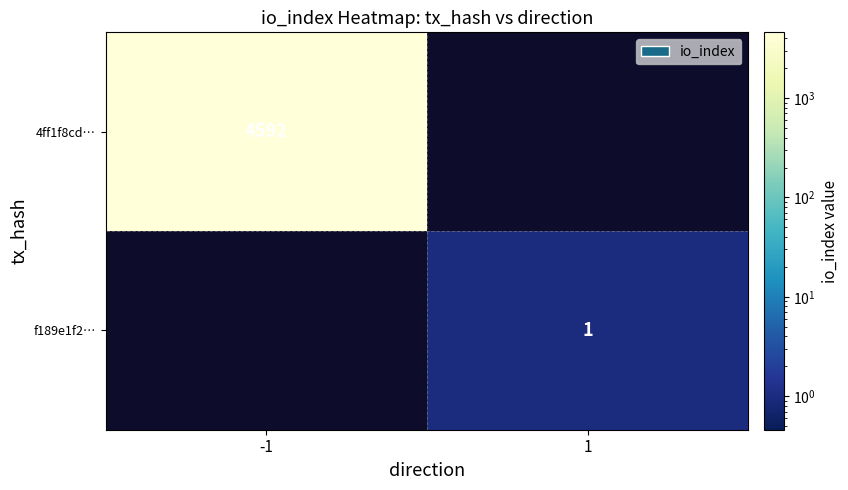

The 4ff1f8cd… series shows 7894 at -1. True or false?

False